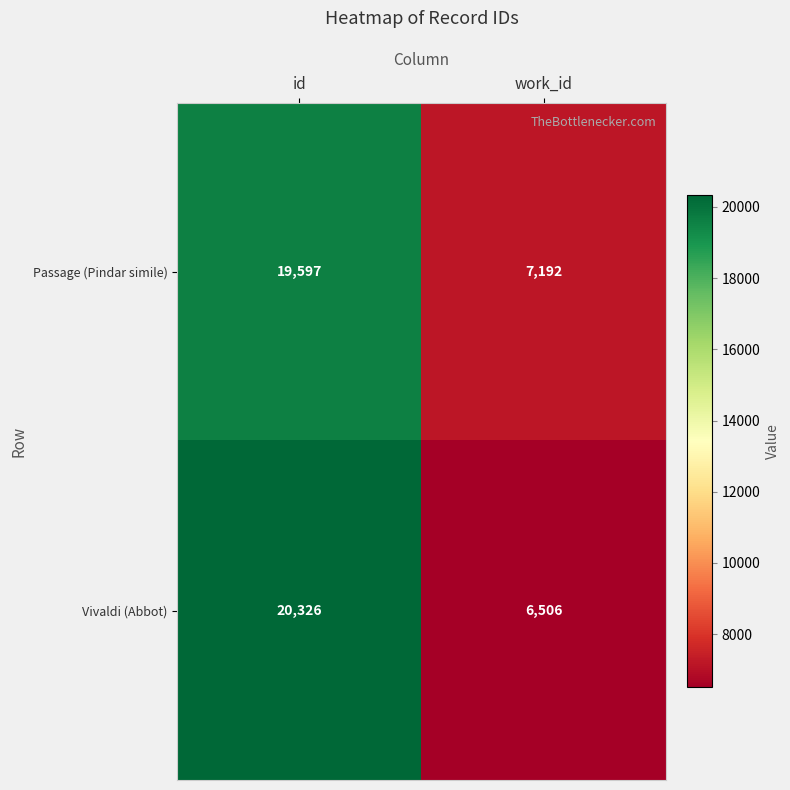

What is the difference between the maximum and minimum values in the Passage (Pindar simile) series?

12405